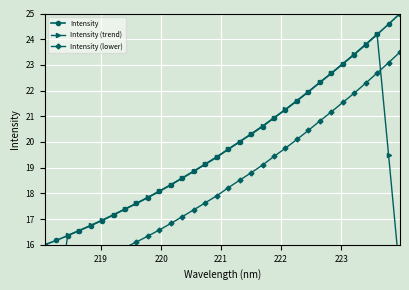

What is the minimum value for Intensity?

16.0